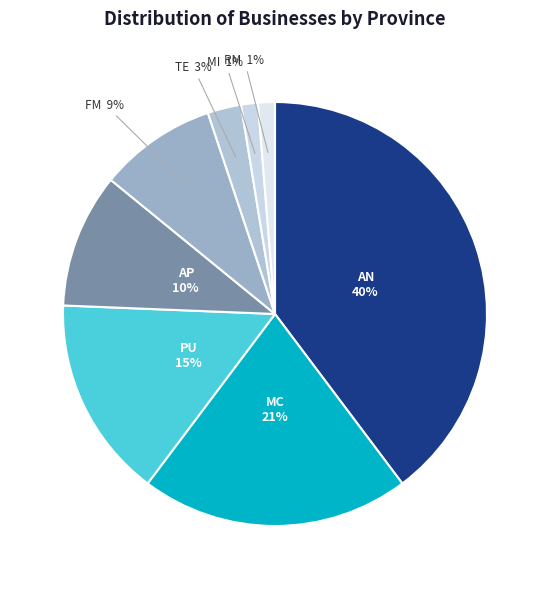

To the nearest percent, what is the average slice percentage?

12%